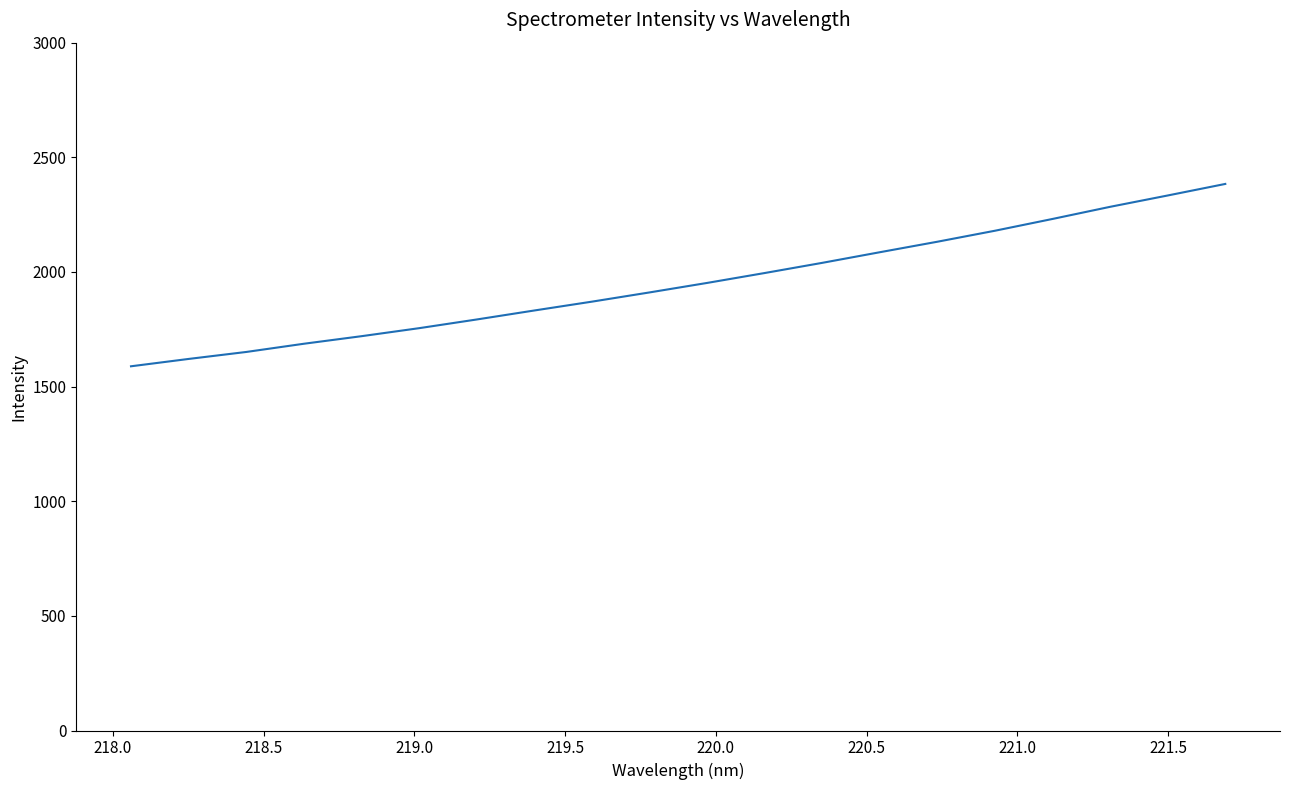

What is the difference between the maximum and minimum values?

795.3